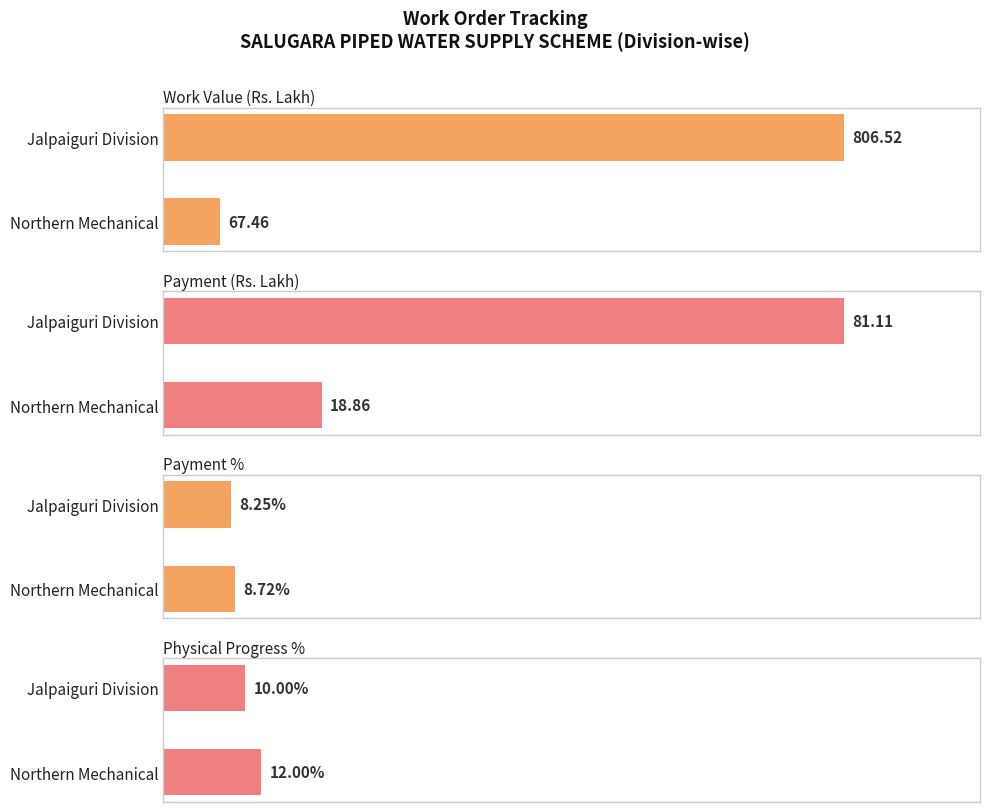

What are all the series names shown in the legend?

Work Value, Payment, Payment %, Physical Progress %